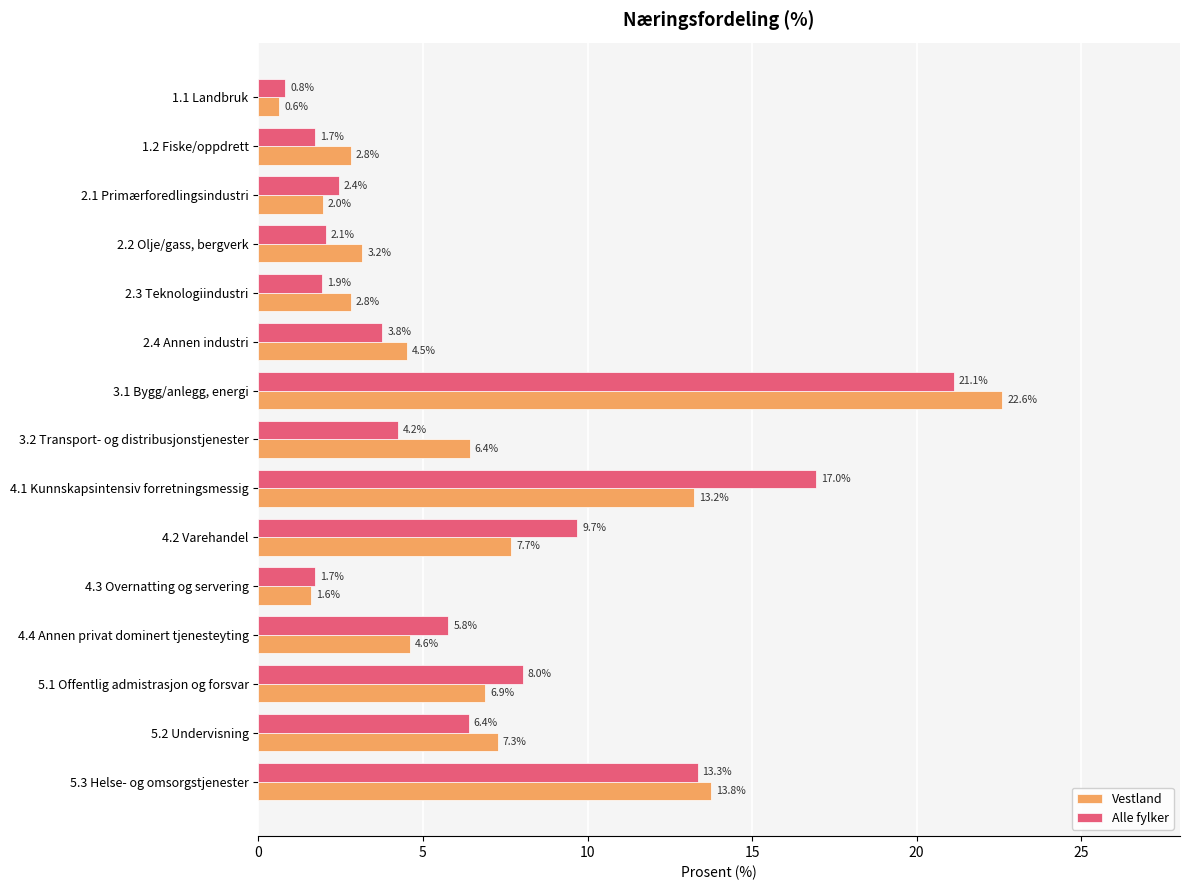

How many categories are shown in the chart?

15